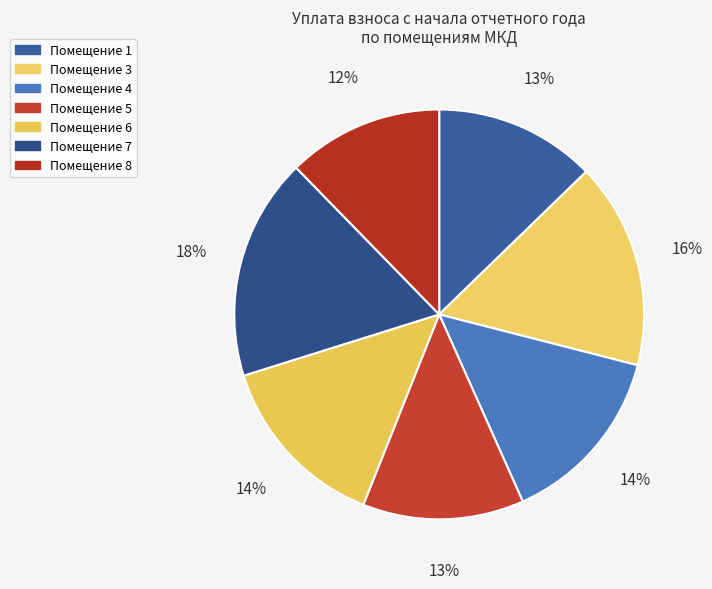

How many slices are in this pie chart?

7